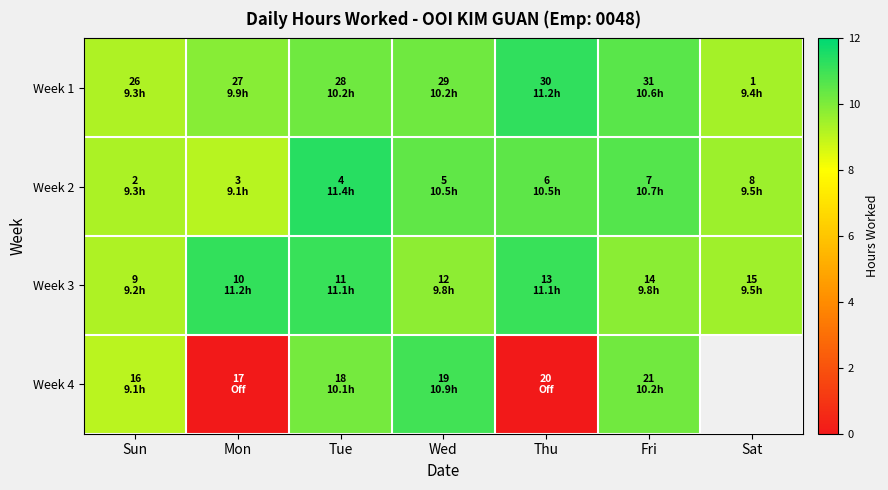

At which category is the sum across all series the highest?

Tue